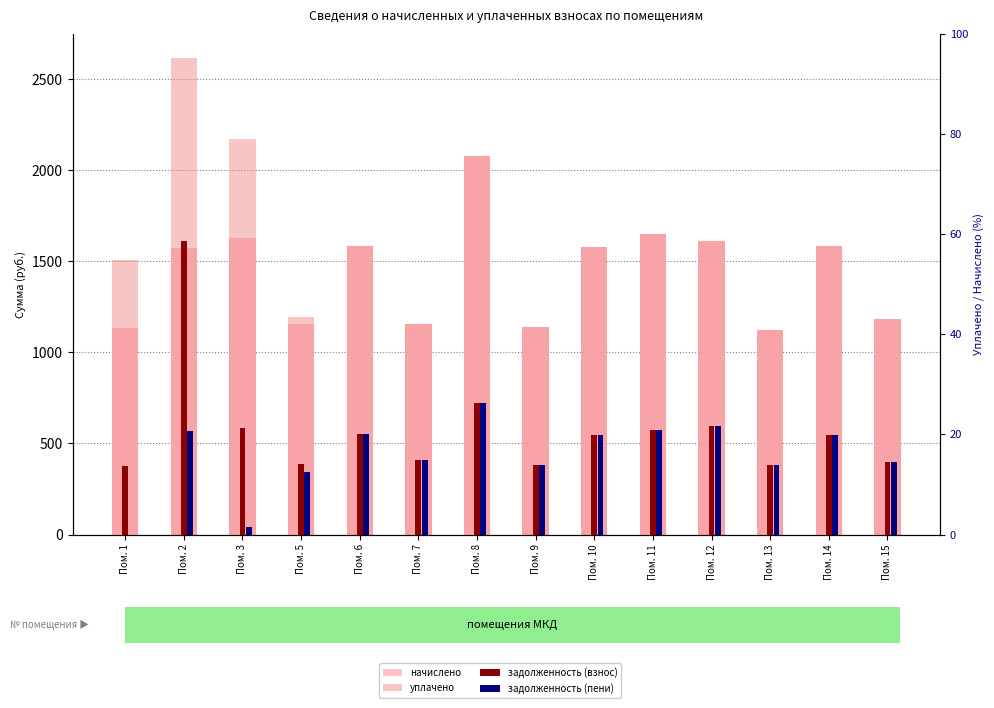

Reading left to right, extract all data points from this chart.

начислено: Пом. 1=1131.9	Пом. 2=1574.3	Пом. 3=1629.7	Пом. 5=1154.0	Пом. 6=1581.7	Пом. 7=1154.0	Пом. 8=2079.5	Пом. 9=1139.3	Пом. 10=1578.0	Пом. 11=1651.8	Пом. 12=1611.2	Пом. 13=1120.9	Пом. 14=1581.7	Пом. 15=1183.5
уплачено: Пом. 1=1509.2	Пом. 2=2618.6	Пом. 3=2172.9	Пом. 5=1194.4	Пом. 6=1581.7	Пом. 7=1154.0	Пом. 8=2079.5	Пом. 9=1139.3	Пом. 10=1578.0	Пом. 11=1651.8	Пом. 12=1611.2	Пом. 13=1120.9	Пом. 14=1581.7	Пом. 15=1183.5
задолженность (взнос): Пом. 1=377.3	Пом. 2=1611.7	Пом. 3=584.0	Пом. 5=384.7	Пом. 6=551.0	Пом. 7=409.3	Пом. 8=720.8	Пом. 9=379.8	Пом. 10=548.8	Пом. 11=575.5	Пом. 12=595.4	Пом. 13=380.1	Пом. 14=549.0	Пом. 15=398.1
задолженность (пени): Пом. 1=0.0	Пом. 2=567.4	Пом. 3=40.8	Пом. 5=344.3	Пом. 6=551.0	Пом. 7=409.3	Пом. 8=720.8	Пом. 9=379.8	Пом. 10=548.8	Пом. 11=575.5	Пом. 12=595.4	Пом. 13=380.1	Пом. 14=549.0	Пом. 15=398.1